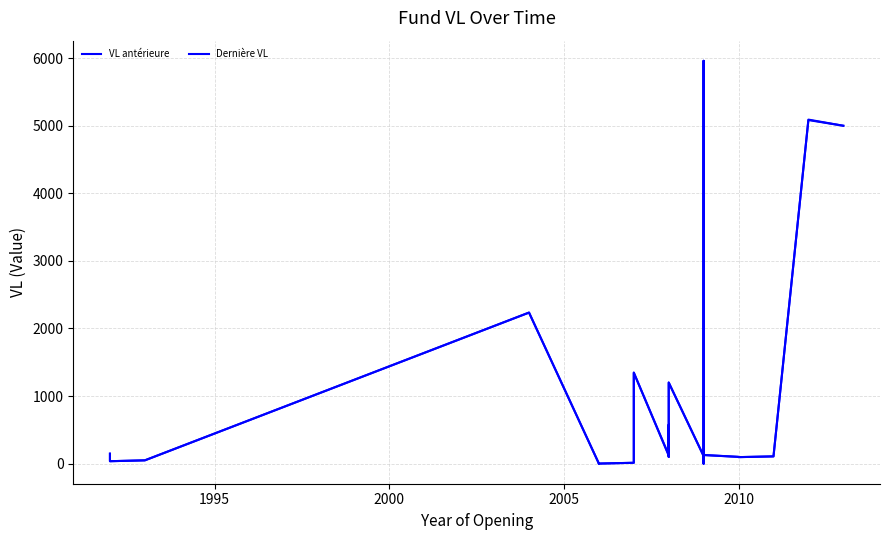

Is the value of Dernière VL at 28 greater than the value of VL antérieure at 28?

No